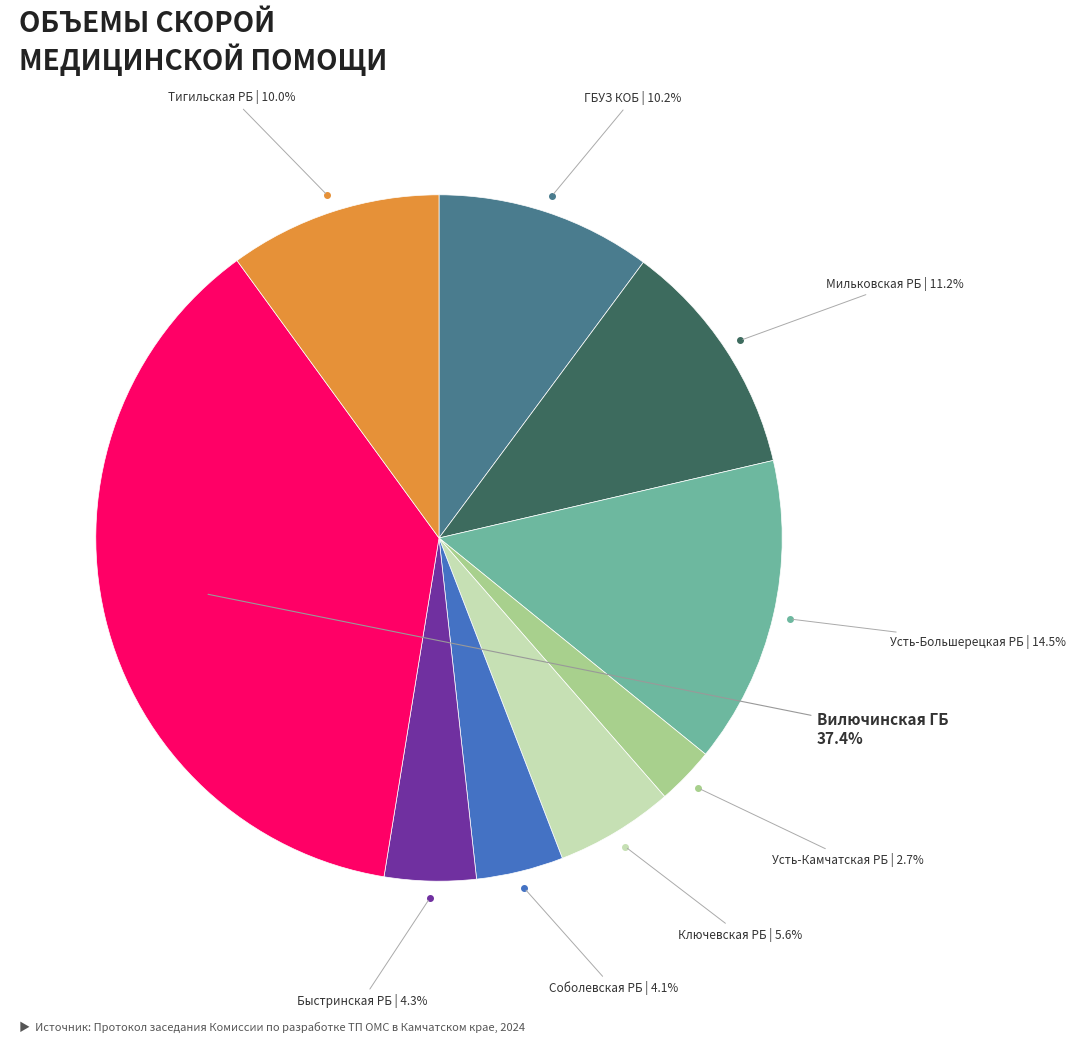

Is there any slice that represents more than half of the pie?

No